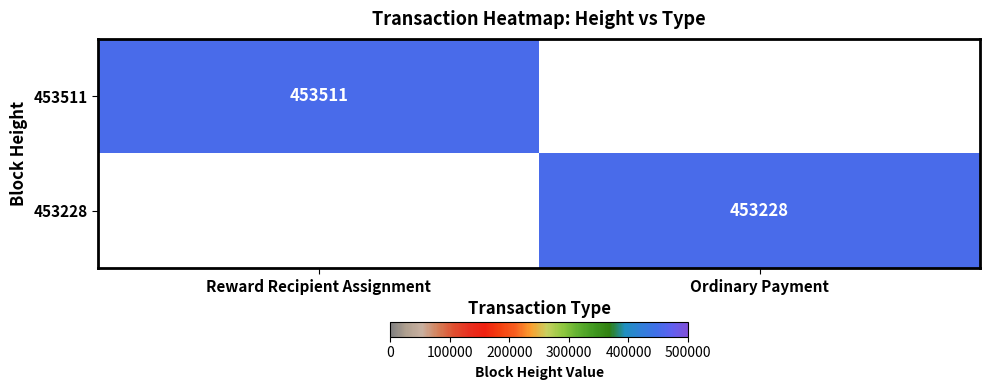

True or false: 453228 has a value of 670980 at Ordinary Payment.

False